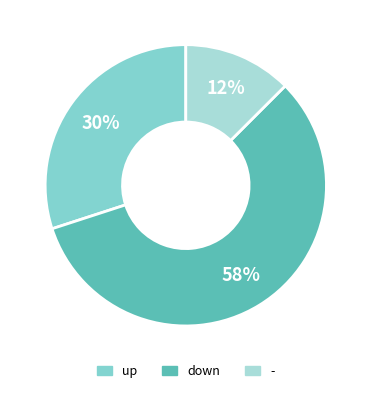

Is the sum of up and - greater than half?

No